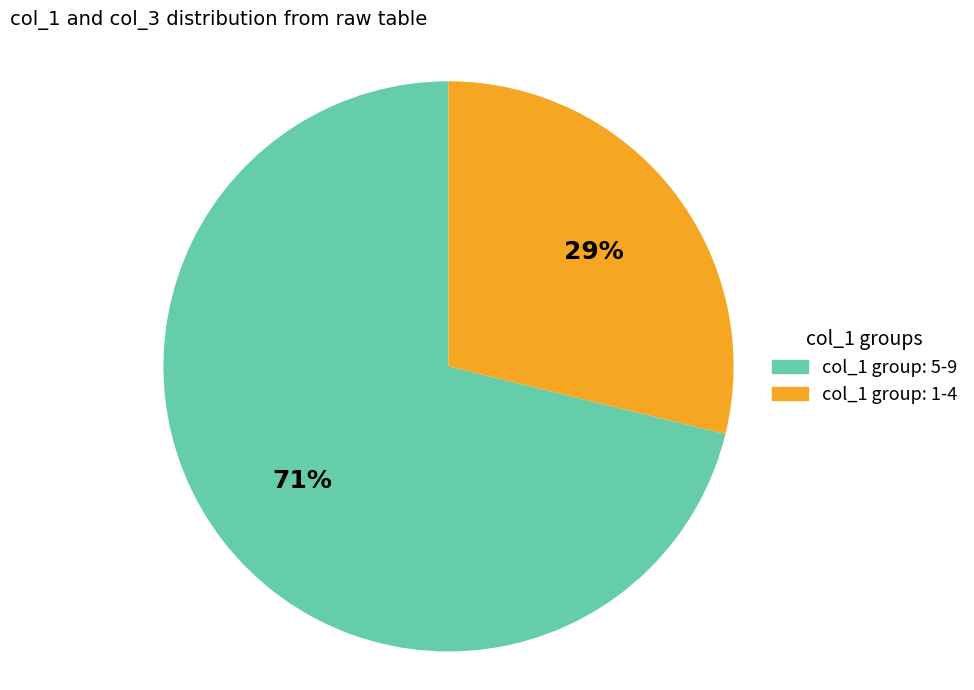

To the nearest percent, what is the average slice percentage?

50%